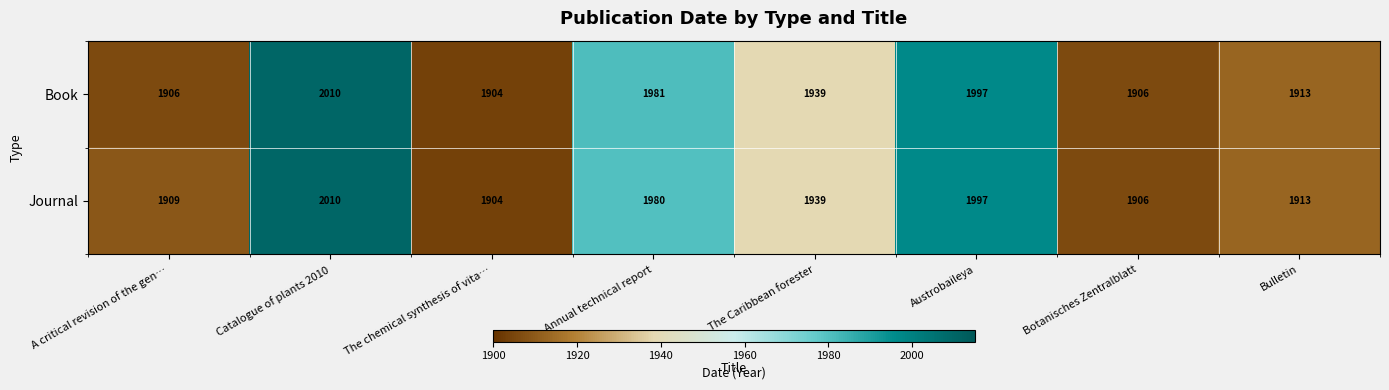

Which label corresponds to the largest value in the chart?

Catalogue of plants 2010